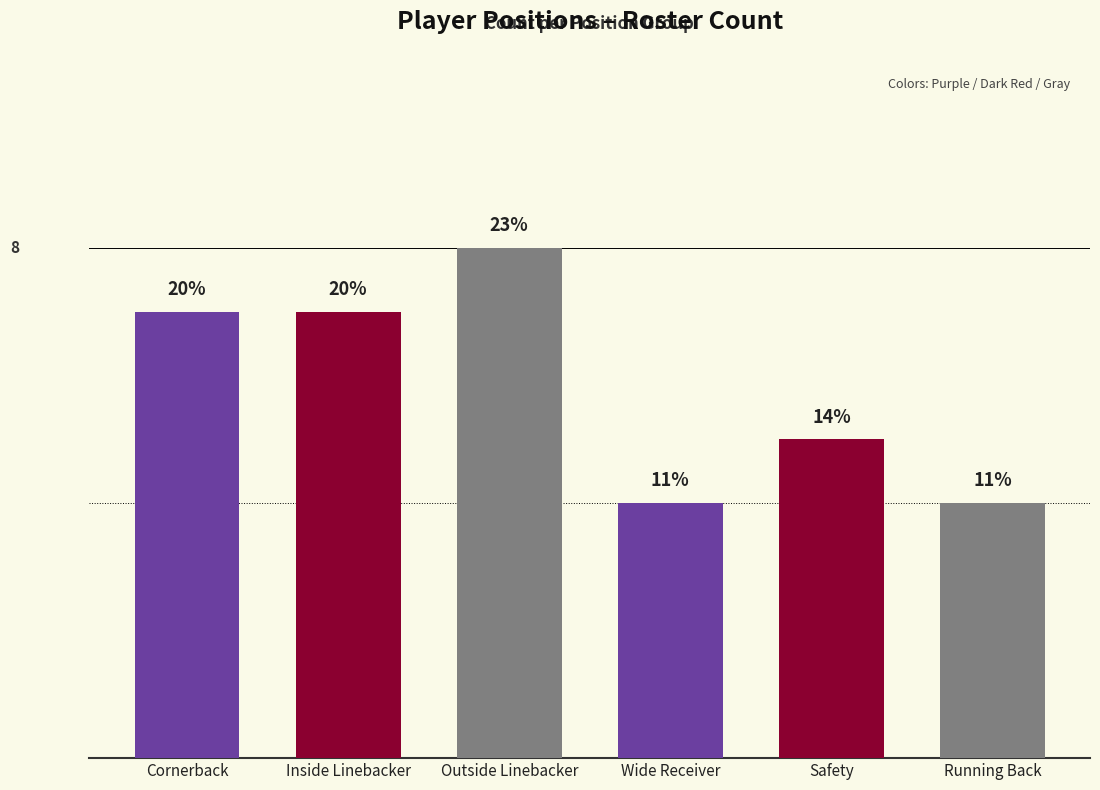

Does the chart contain any negative values?

No